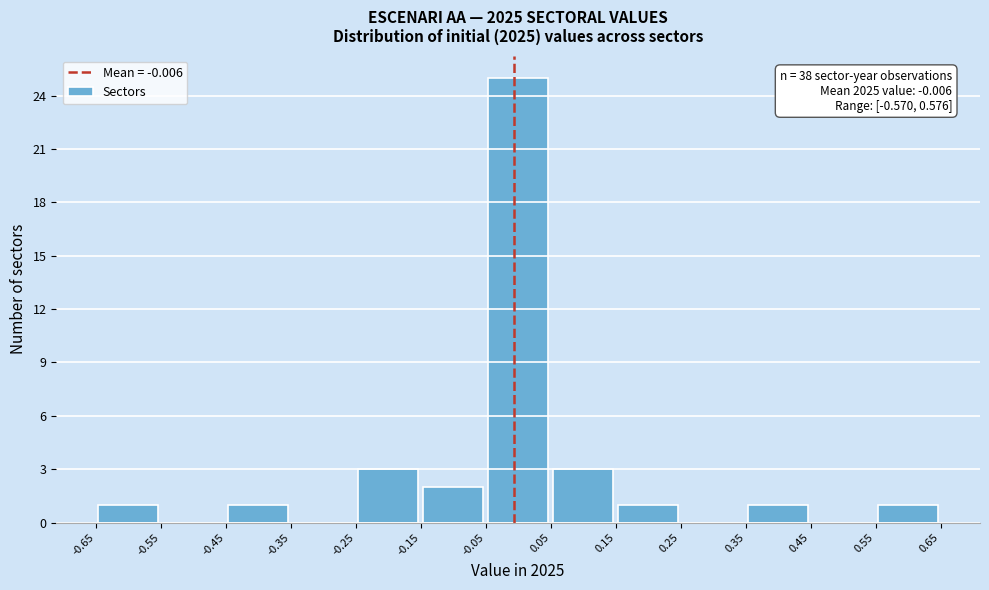

Which range on the x-axis has the tallest bar?

-0.05 to 0.05